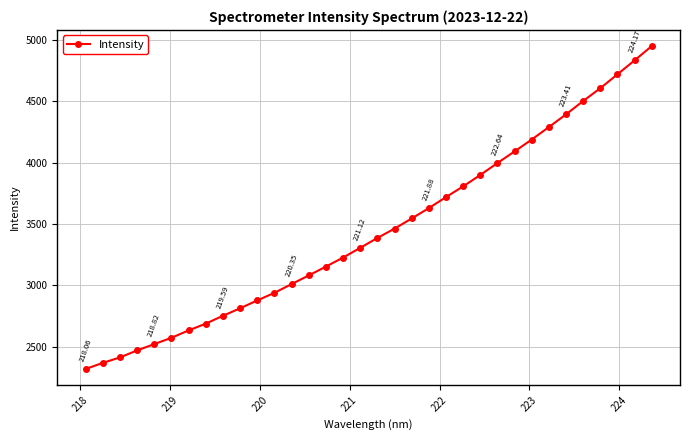

What is the difference between the maximum and minimum values?

2628.0